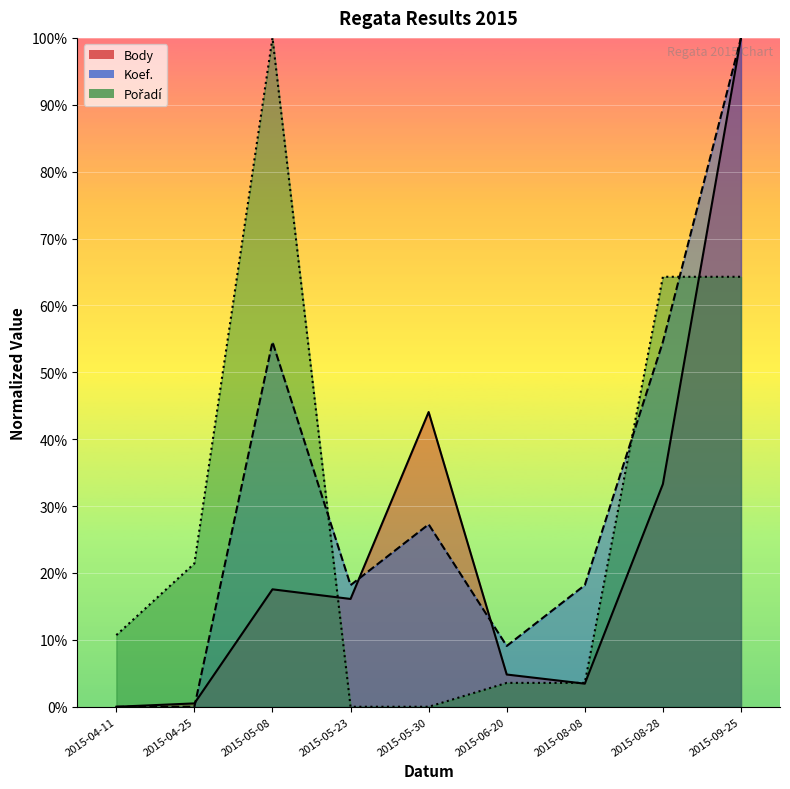

In Pořadí, how many points are higher than both neighbors (excluding endpoints)?

1